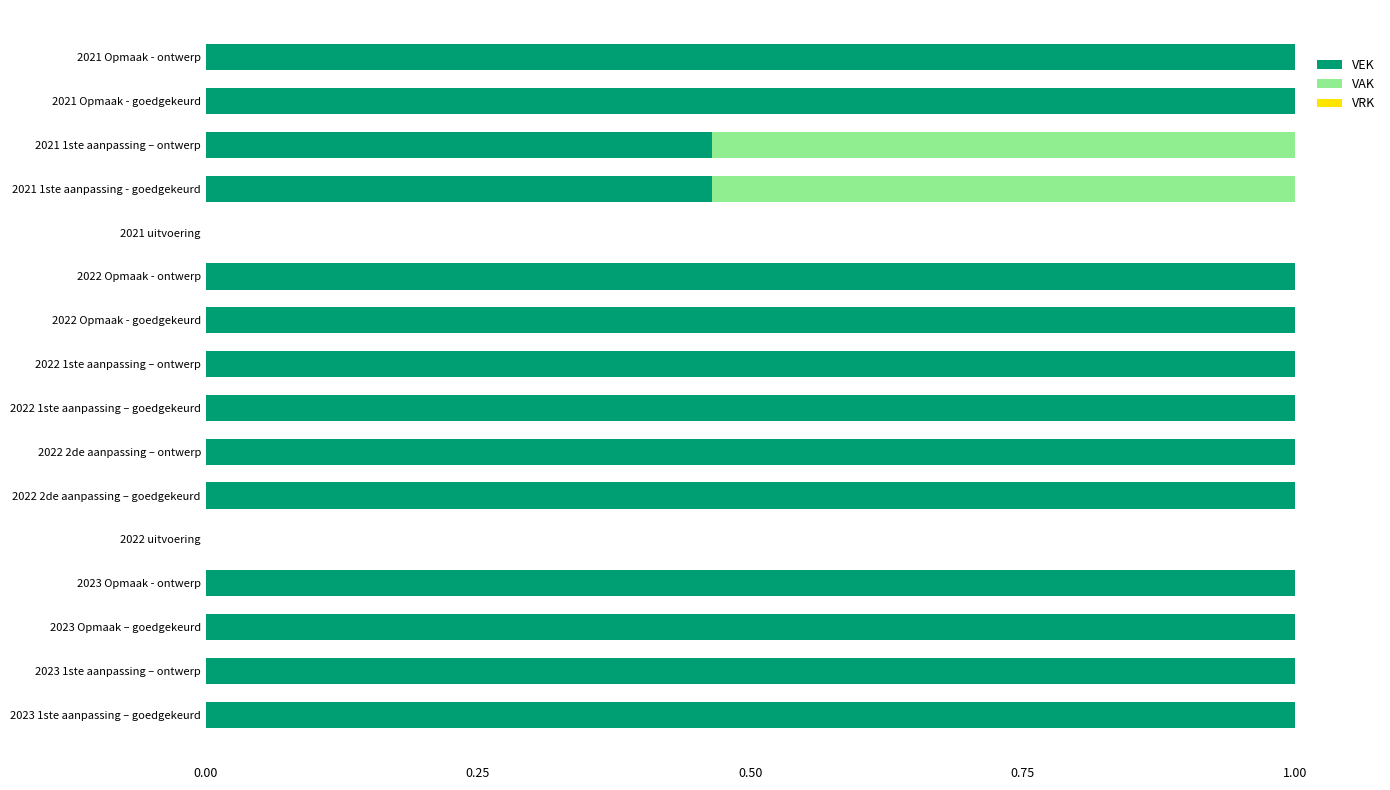

How many categories are shown in the chart?

16